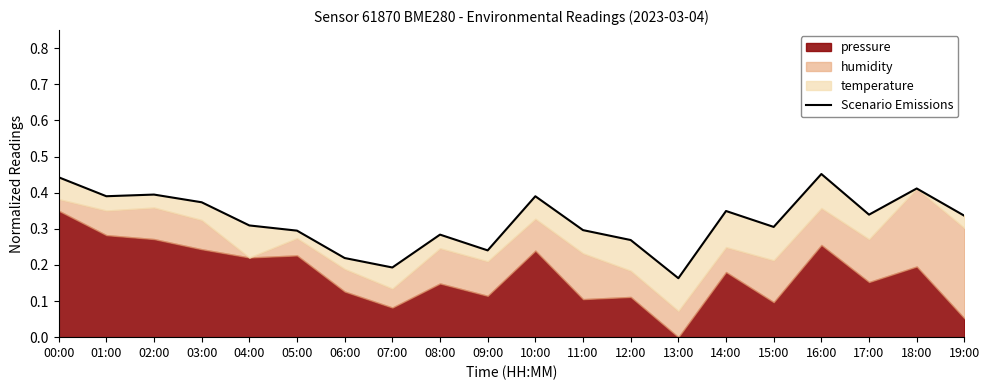

Reading left to right, what are all the values shown in this chart?

0.4	0.4	0.4	0.4	0.3	0.3	0.2	0.2	0.3	0.2	0.4	0.3	0.3	0.2	0.3	0.3	0.5	0.3	0.4	0.3